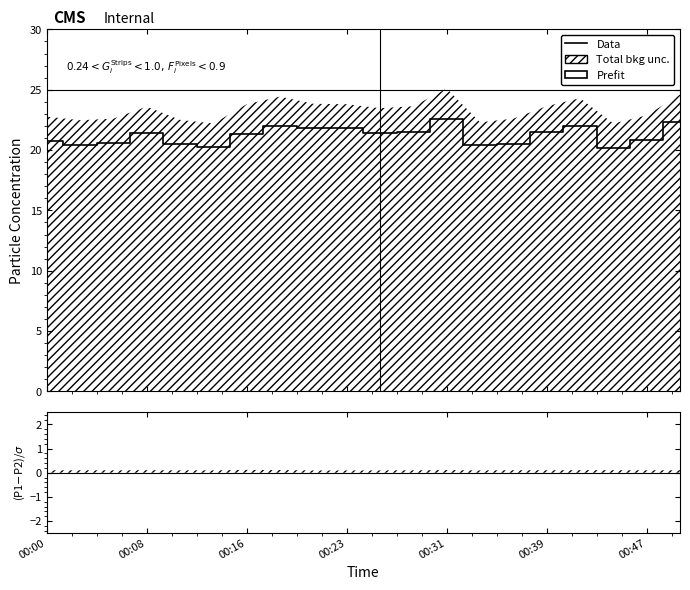

Reading left to right, what are all the values shown in this chart?

20.7	20.4	20.6	21.4	20.5	20.3	21.3	22.0	21.8	21.8	21.4	21.5	22.6	20.4	20.5	21.5	22.0	20.1	20.8	22.3